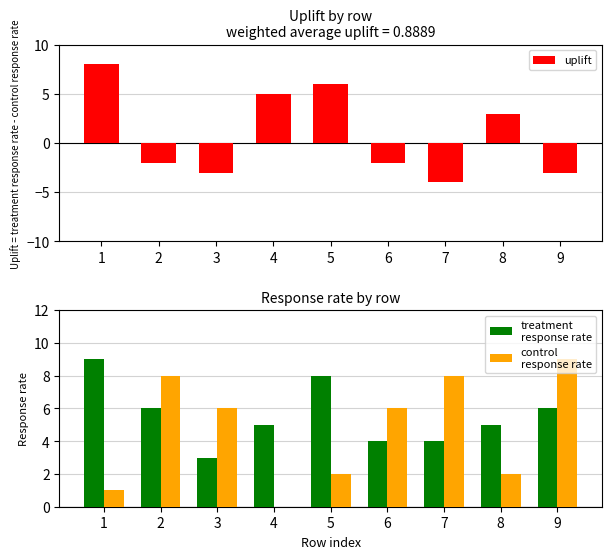

What are all the series names shown in the legend?

uplift, treatment
response rate, control
response rate